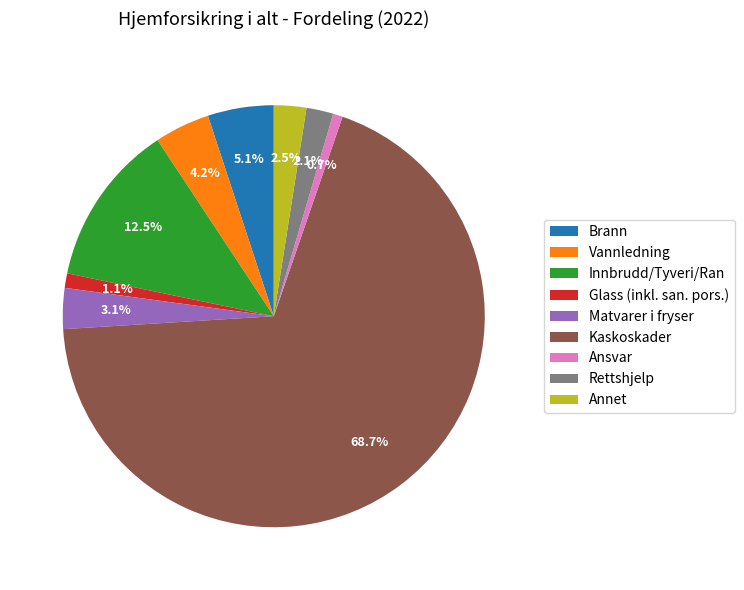

Which category has the biggest portion of the pie?

Kaskoskader